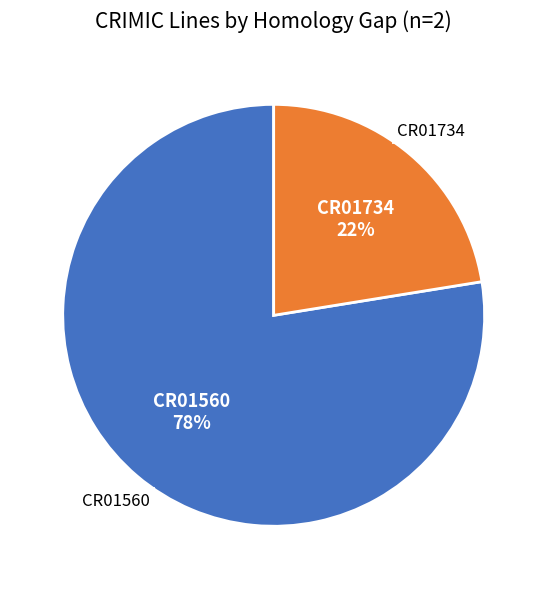

Is there any slice that represents more than half of the pie?

Yes